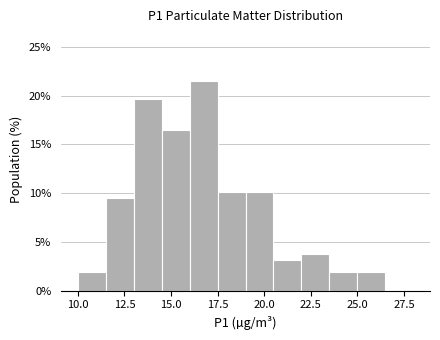

Read against the x-axis, roughly where is the centre of the tallest bar?

17.0